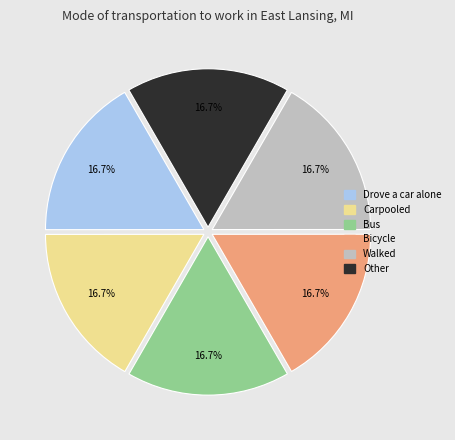

Is there any slice that represents more than half of the pie?

No